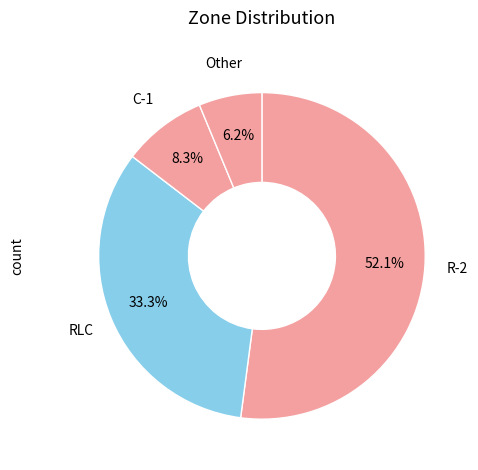

How many slices are in this pie chart?

4